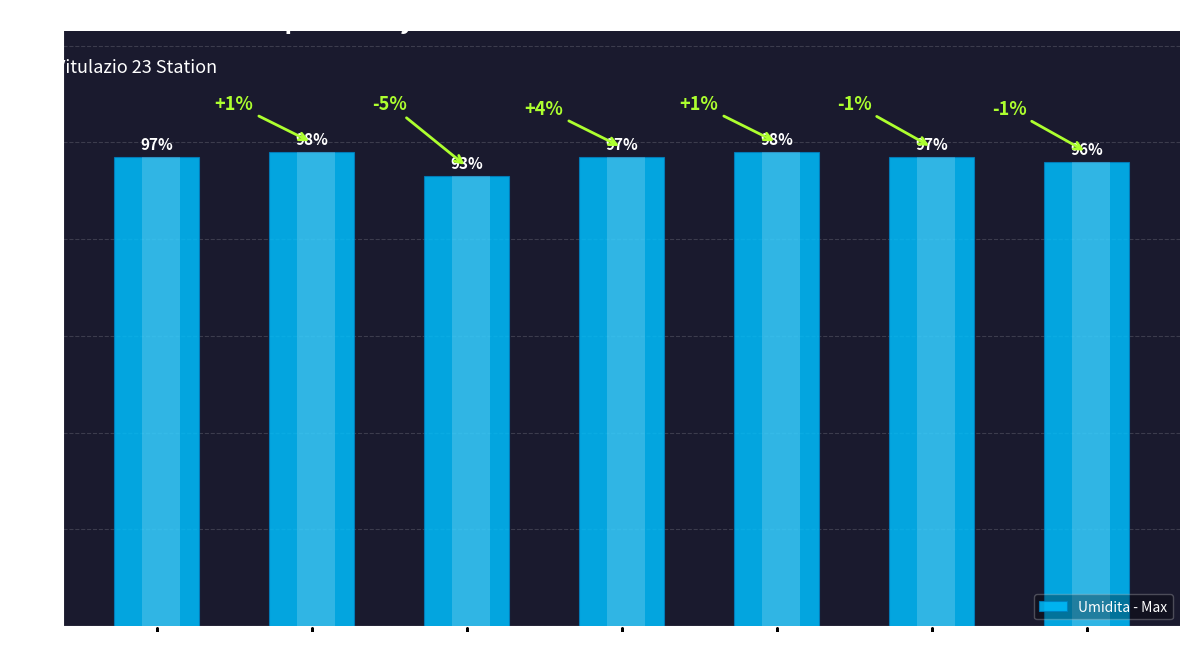

Reading left to right, transcribe all the data shown in this chart.

97	98	93	97	98	97	96